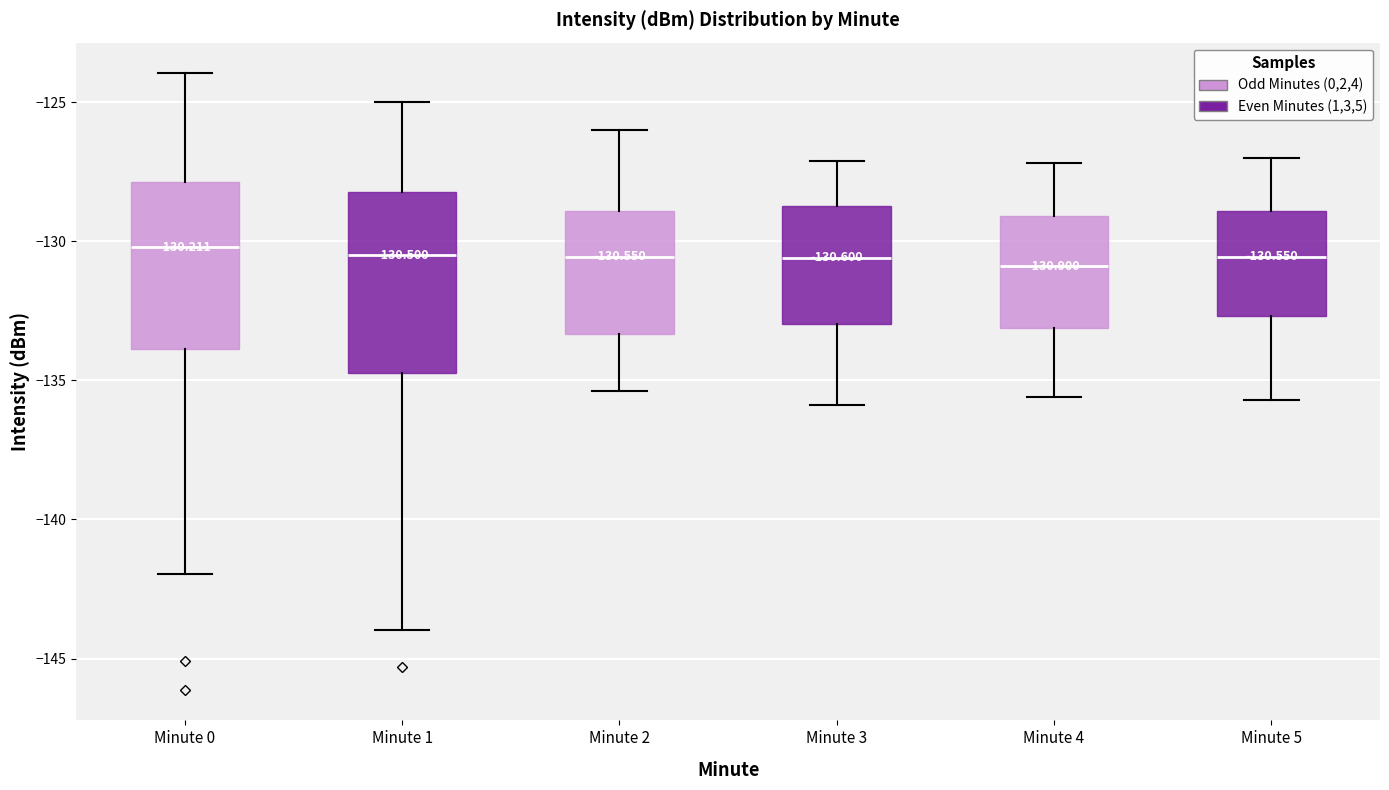

Which box is the tallest, from its lower edge to its upper edge?

Minute 1